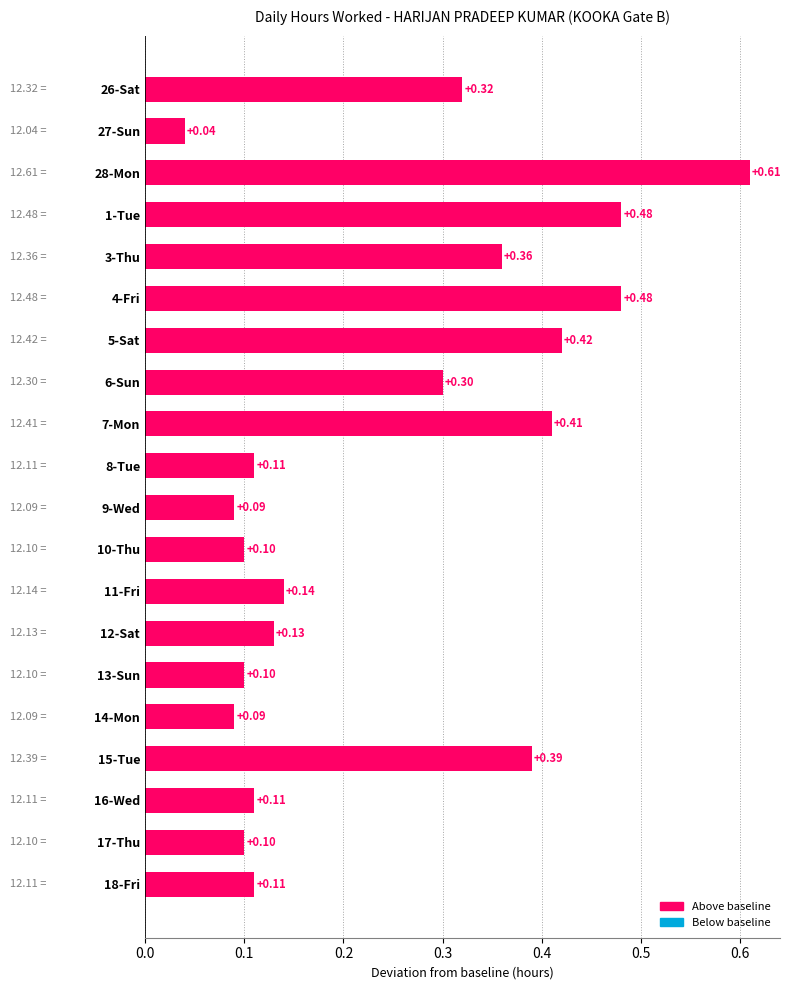

What is the change in value from 28-Mon to 17-Thu?

-0.5